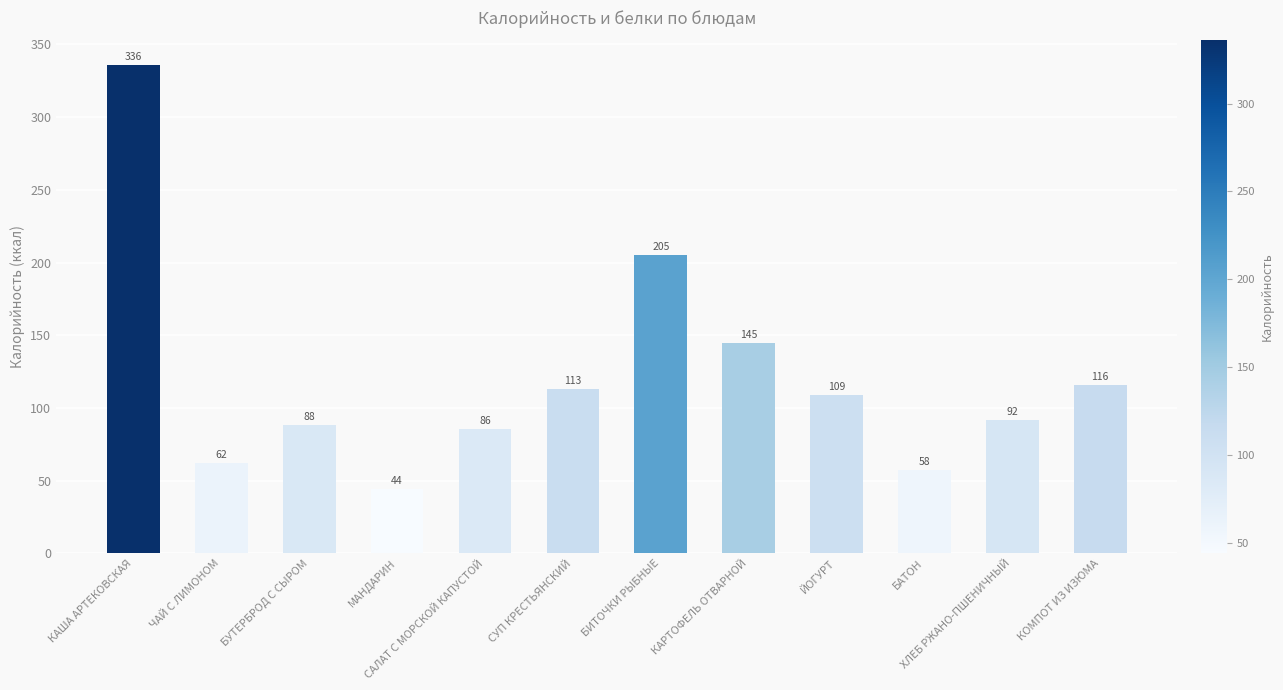

True or false: the data shows 85.5 at БИТОЧКИ РЫБНЫЕ.

False